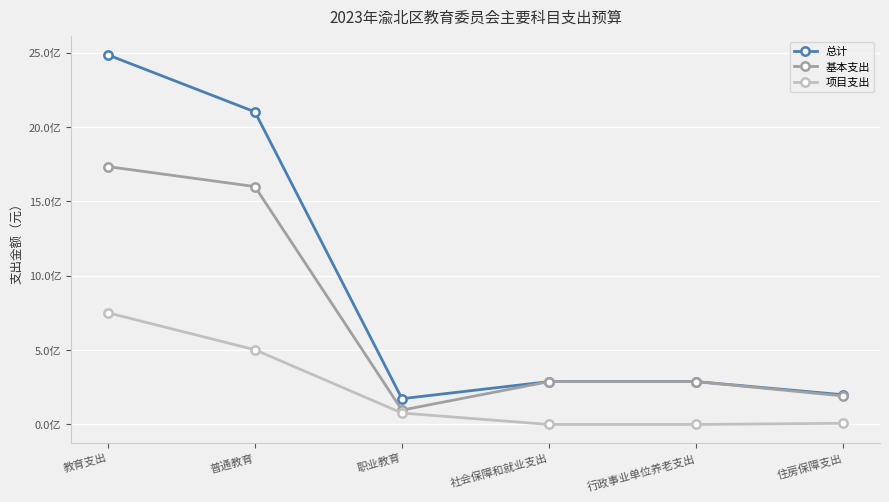

Does the chart have visible grid lines?

Yes